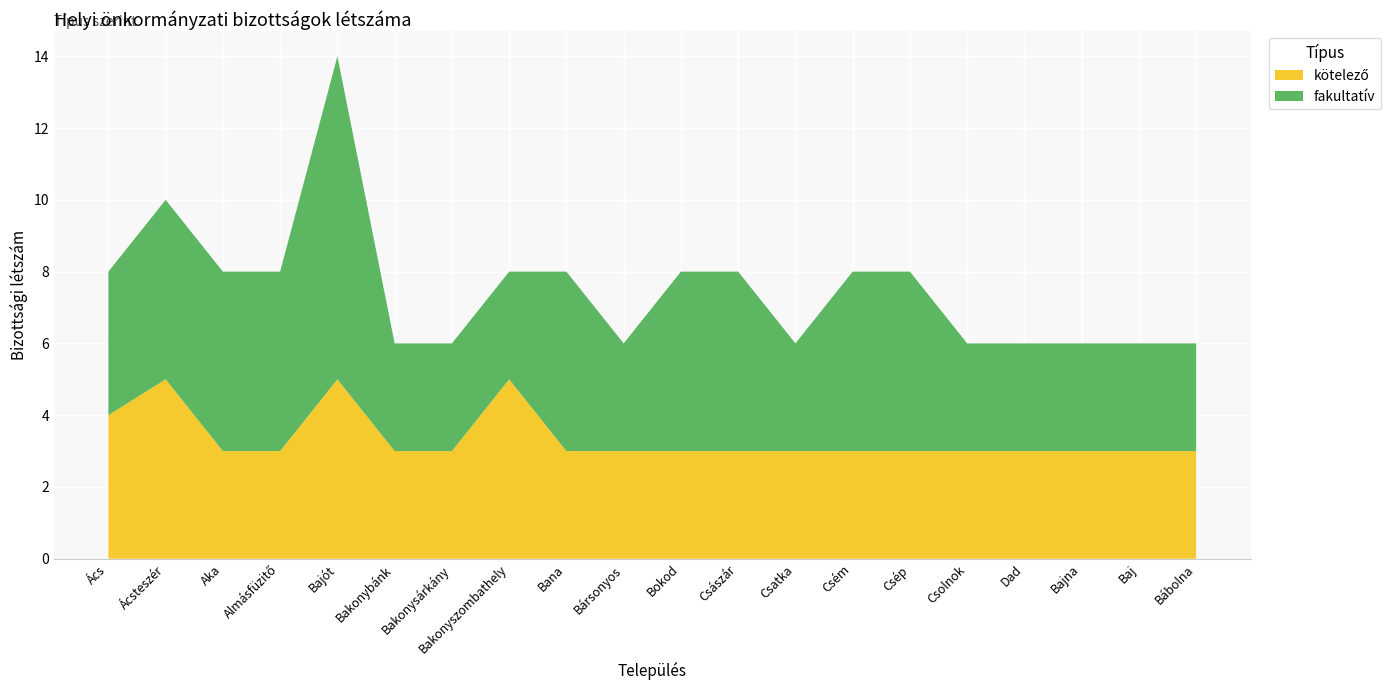

Reading right to left, what are all the values shown in this chart?

kötelező: 3	3	3	3	3	3	3	3	3	3	3	3	5	3	3	5	3	3	5	4
fakultatív: 3	3	3	3	3	5	5	3	5	5	3	5	3	3	3	9	5	5	5	4